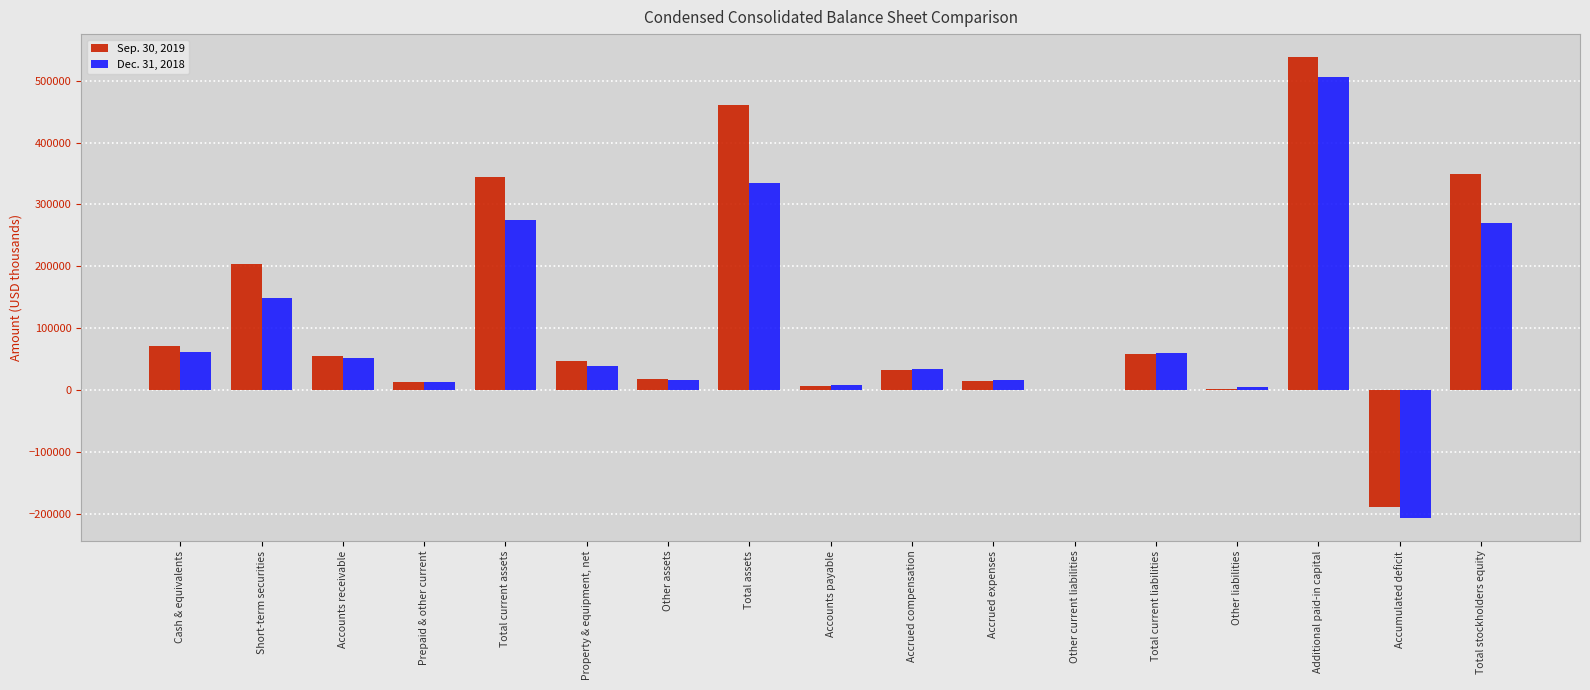

The value of Dec. 31, 2018 at Cash & equivalents is 61645. True or false?

True